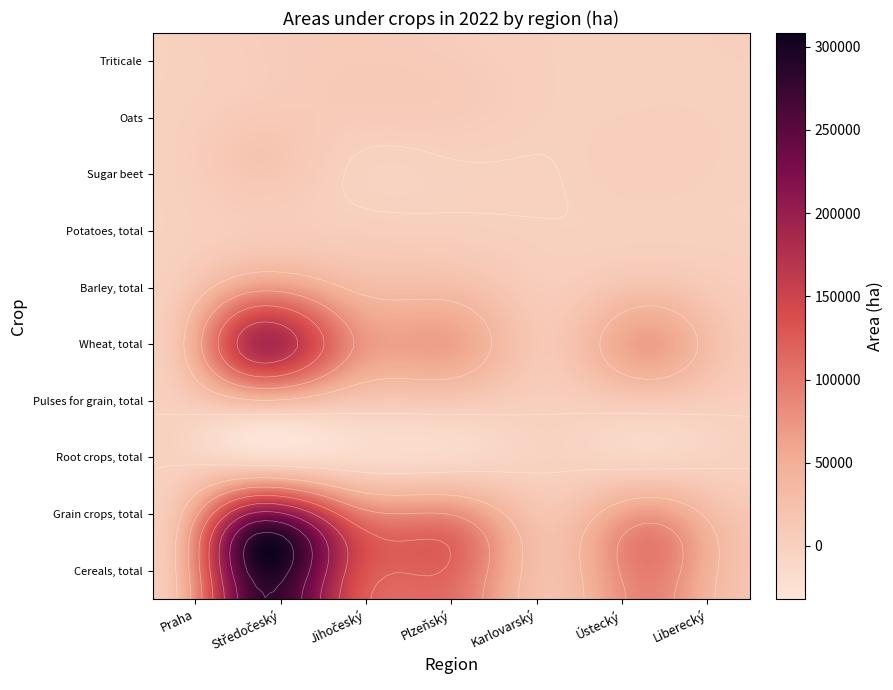

Reading left to right, list all the values displayed in this chart.

Cereals, total: 5583.0	270345.8	139231.3	107992.3	22097.6	90455.6	19928.0
Grain crops, total: 5790.5	280356.8	143179.6	112015.4	22886.5	93684.8	20921.1
Root crops, total: 215.8	22372.8	2810.6	1252.5	68.3	4207.7	949.2
Pulses for grain, total: 207.5	10011.0	3948.4	4023.1	788.9	3229.2	993.1
Wheat, total: 3868.1	179668.8	81467.8	62765.7	12599.0	65276.9	11358.2
Barley, total: 1295.8	62275.1	33393.5	26362.4	4820.5	19455.7	4450.6
Potatoes, total: 16.4	5686.0	2775.1	1221.9	68.0	478.7	119.6
Sugar beet: 199.1	16559.8	0.0	0.0	0.0	3698.0	824.5
Oats: 133.8	6182.2	10031.4	8811.0	1624.1	1032.6	1164.5
Triticale: 29.2	5240.6	8149.0	5396.0	1427.6	952.7	1577.0